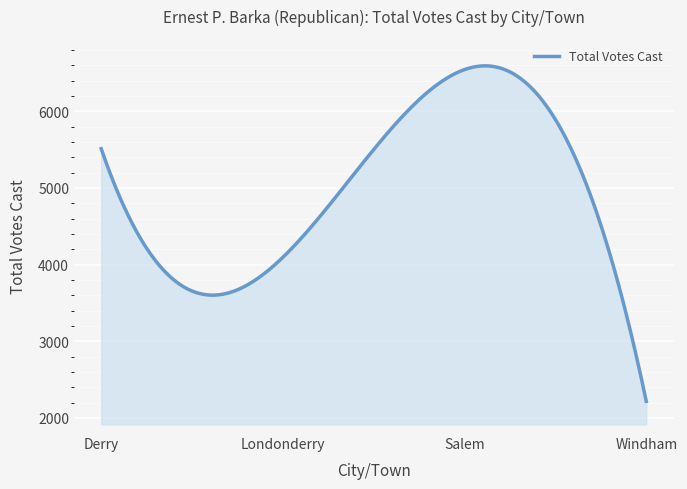

How many series are shown in this chart?

1